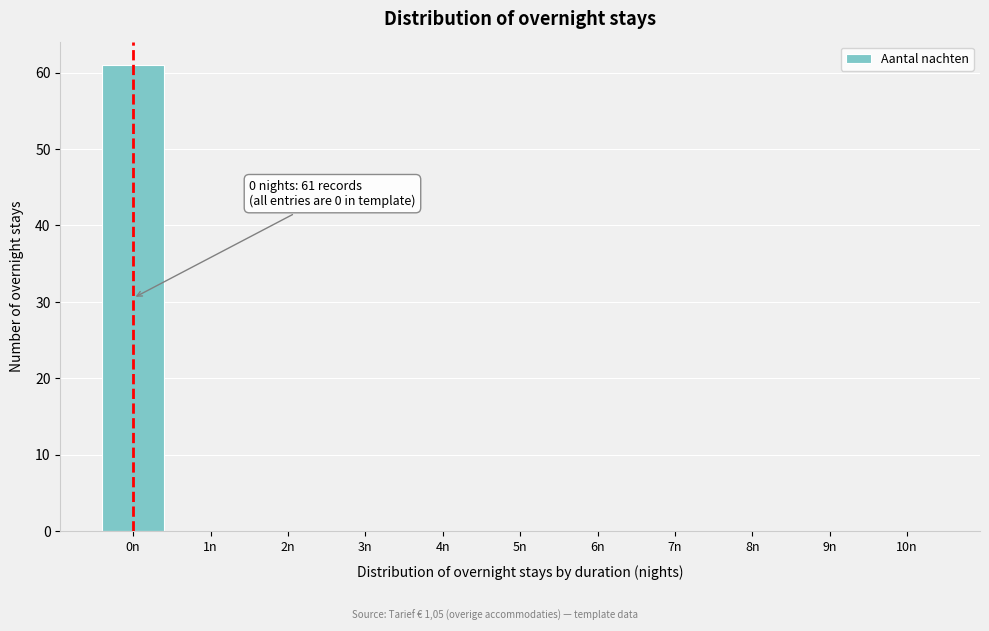

Reading right to left, what are all the values shown in this chart?

10n=0	9n=0	8n=0	7n=0	6n=0	5n=0	4n=0	3n=0	2n=0	1n=0	0n=61